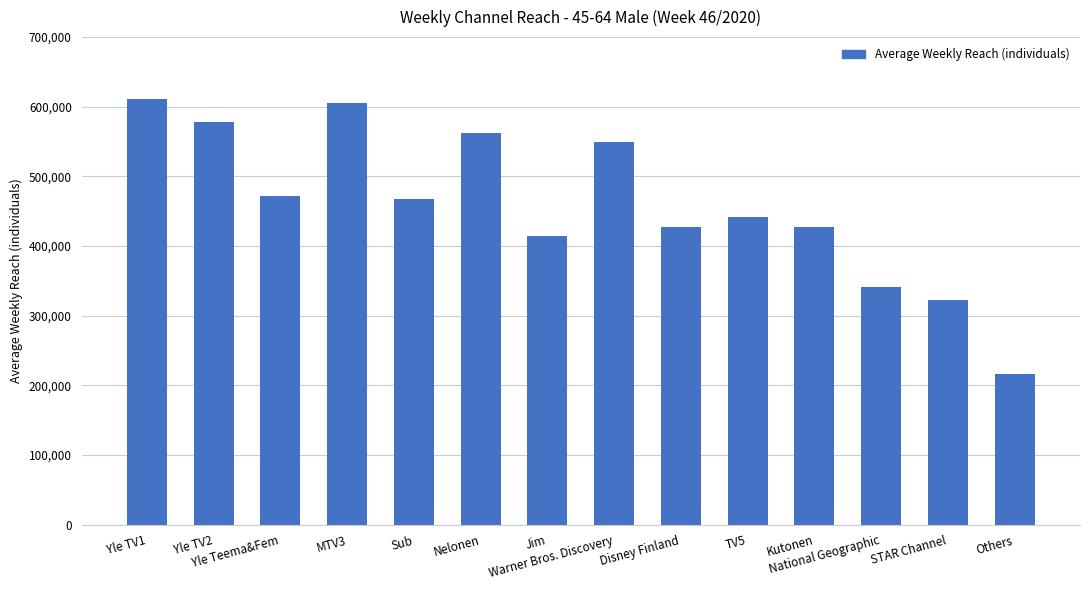

What is the change in value from Yle TV1 to STAR Channel?

-288000